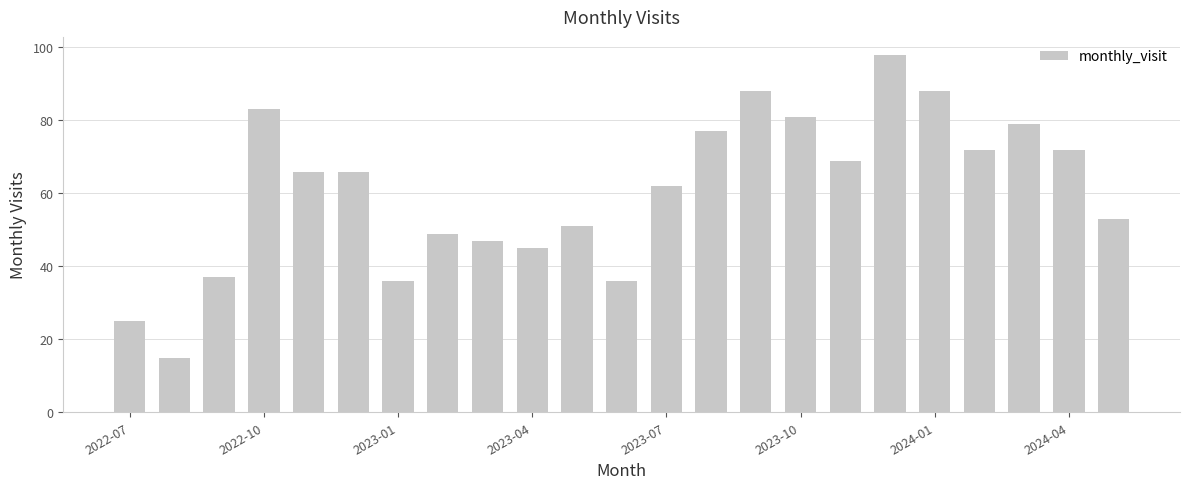

What is the sum of all values?

1395